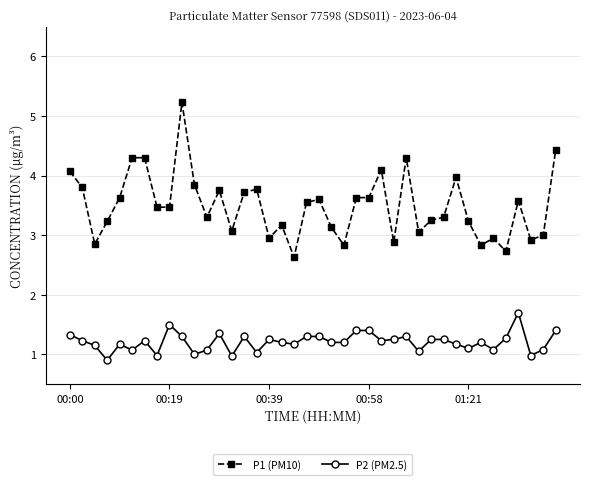

What is the highest value of the P2 (PM2.5) series?

1.7